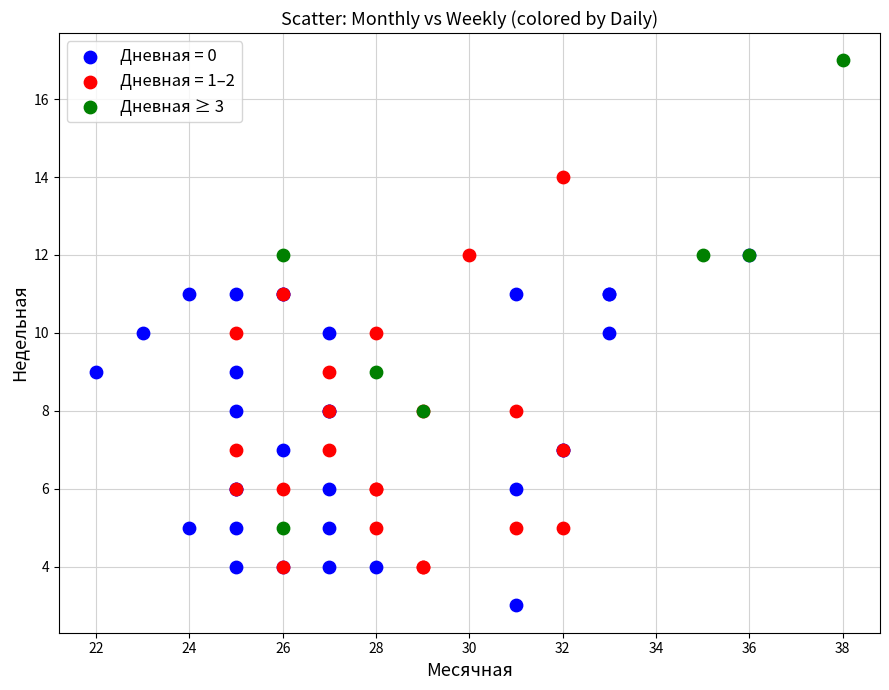

Which series reaches the maximum Y coordinate?

Дневная ≥ 3